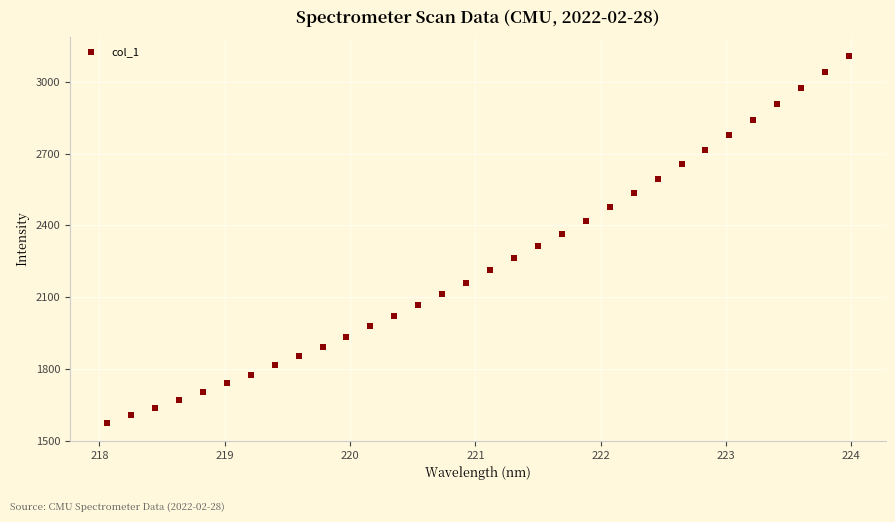

What is the range of Y values (max minus min)?

1534.9